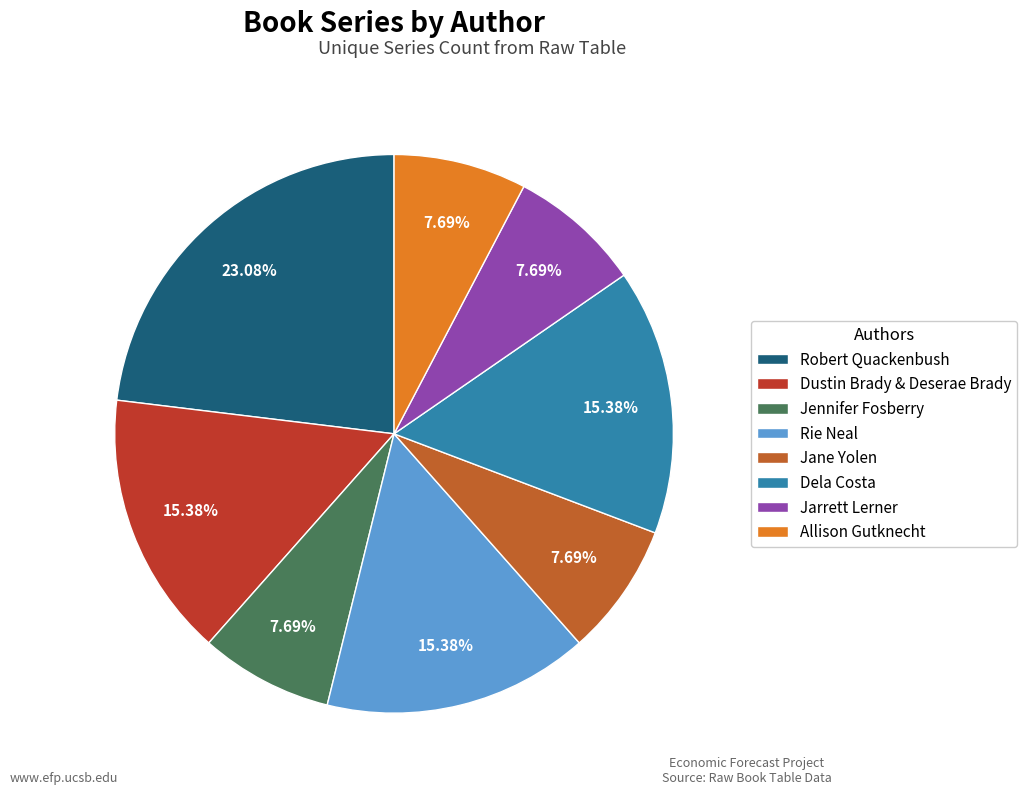

Combined, do Dustin Brady & Deserae Brady and Jarrett Lerner account for over 50%?

No